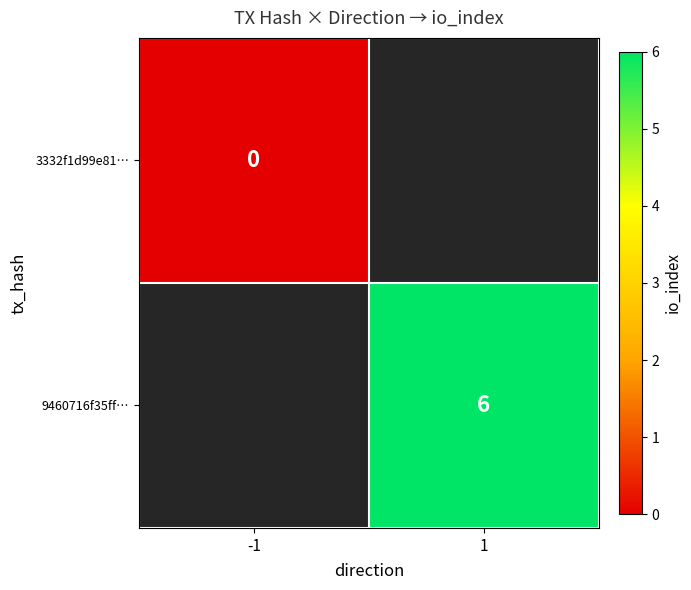

Which label corresponds to the smallest value in the chart?

-1